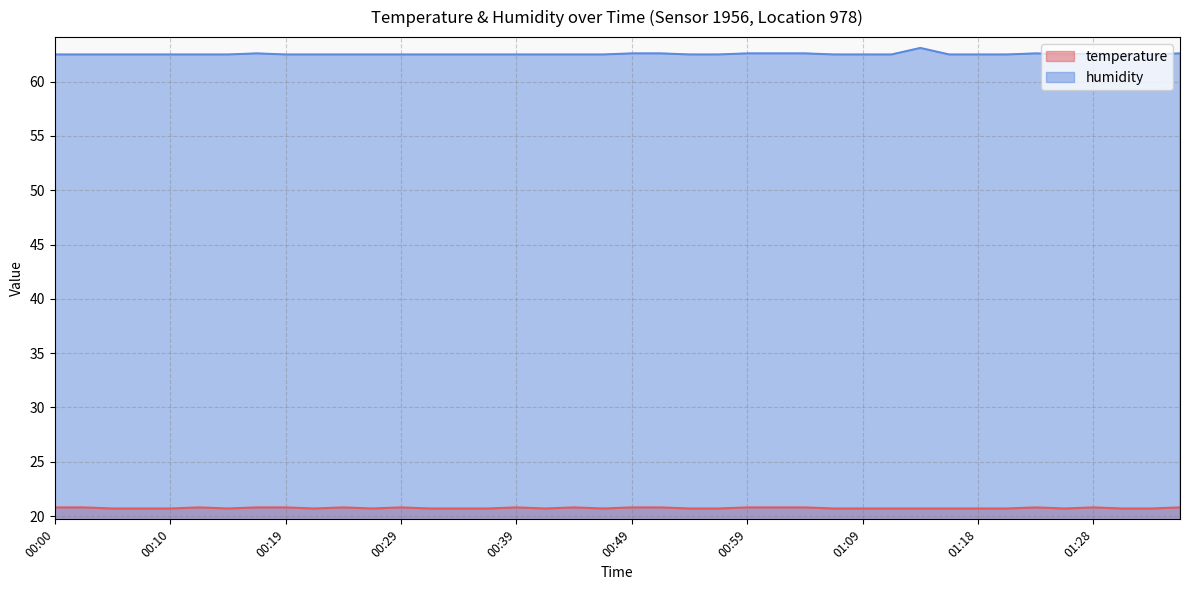

True or false: humidity has a value of 62.5 at 00:07.

True